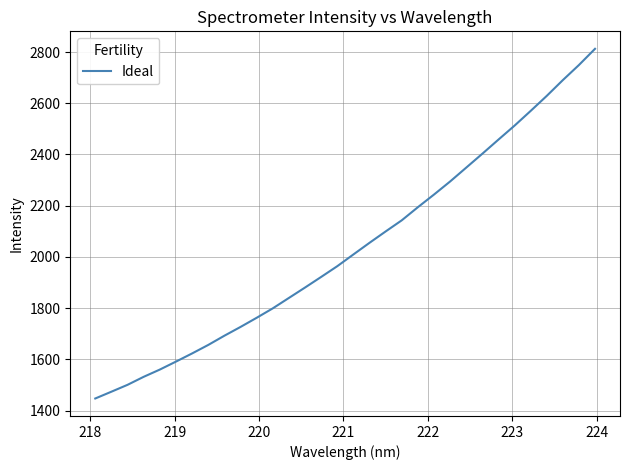

What is the minimum value shown in the chart?

1446.9